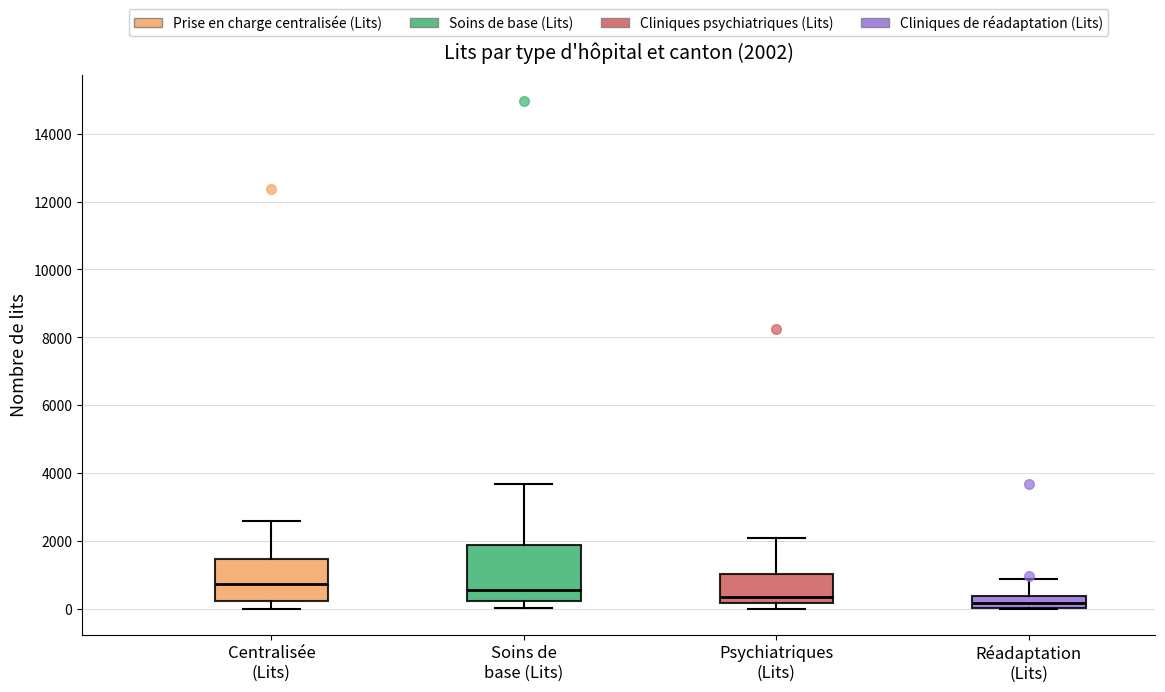

Comparing the boxes themselves (not the whiskers), which one is the tallest?

Soins de base (Lits)